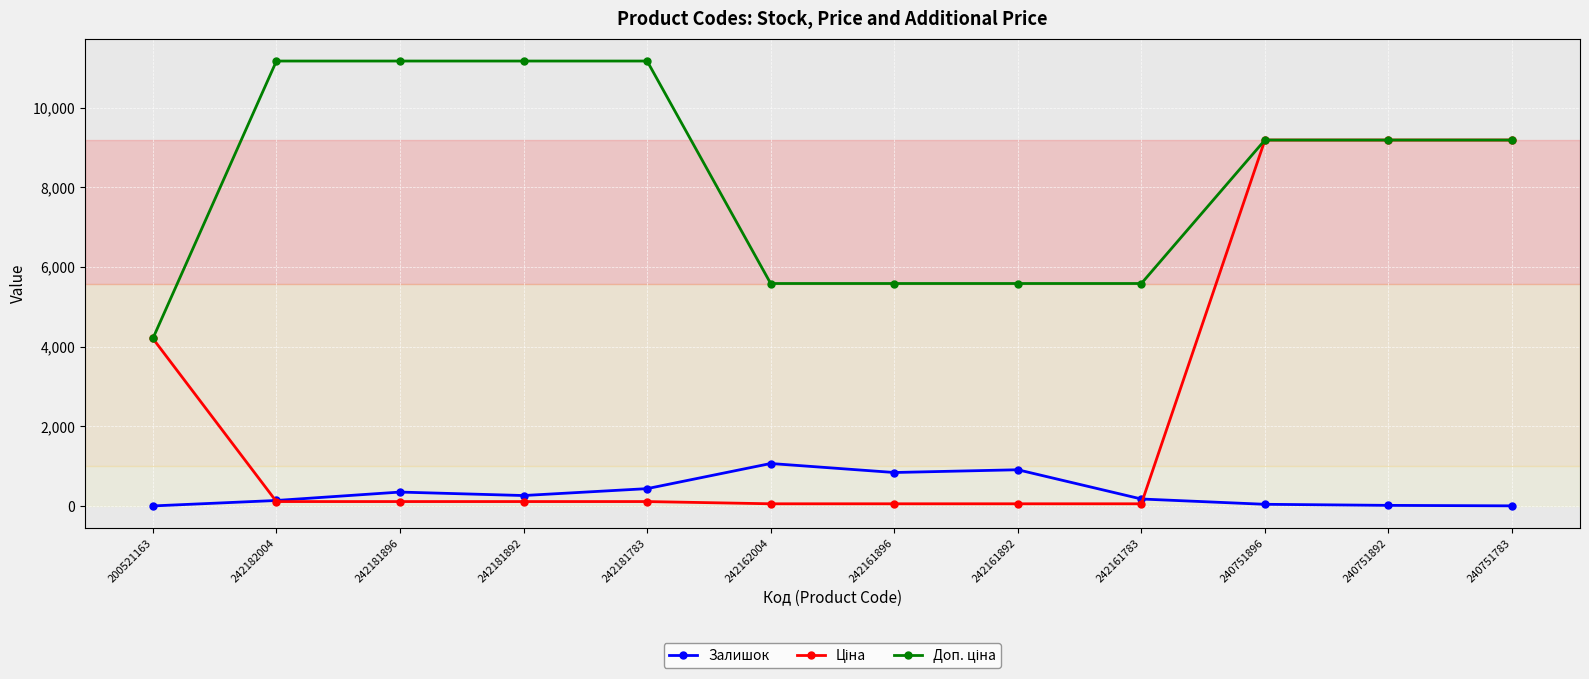

At how many categories does at least one series exceed 2334?

12